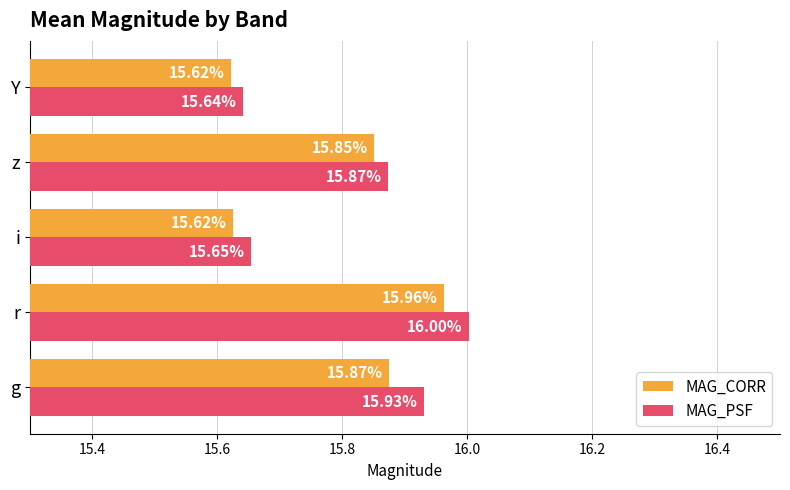

Count the number of data series in this chart.

2